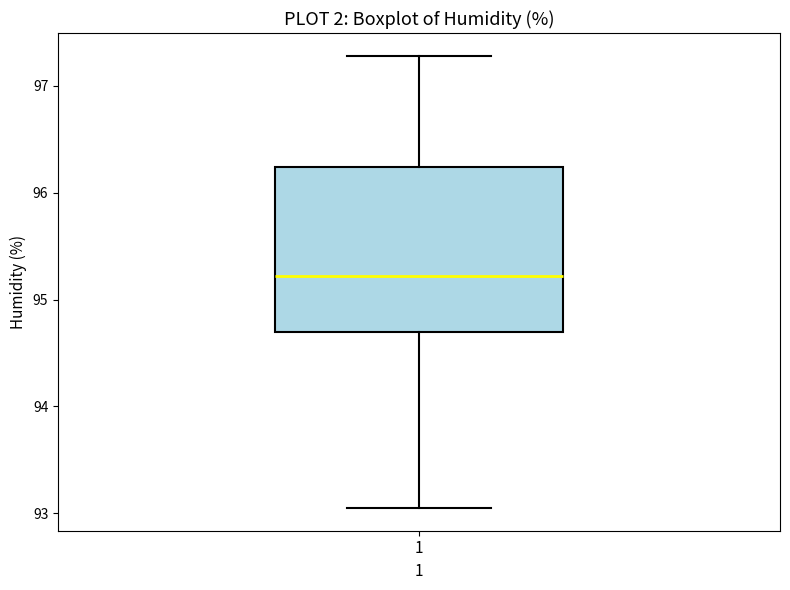

Read this box plot against the y-axis: the position of the median line, the range covered by the box, and the ends of both whiskers. The values are not printed on the chart, so give them approximately, as read against the axis.

median 95.2, box 94.7 to 96.2, whiskers 93.1 to 97.3